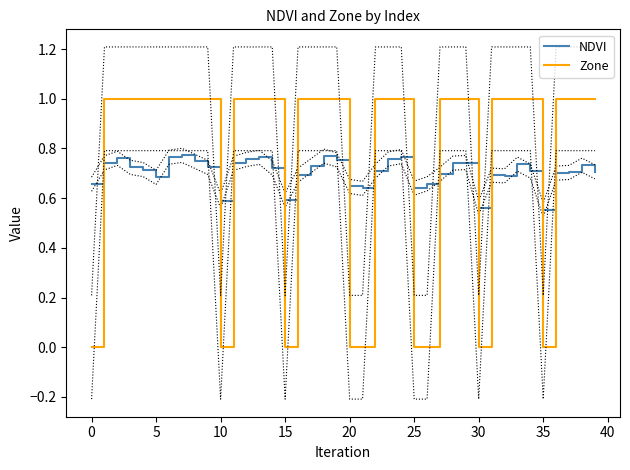

Which has a higher value, 36 or 23?

23